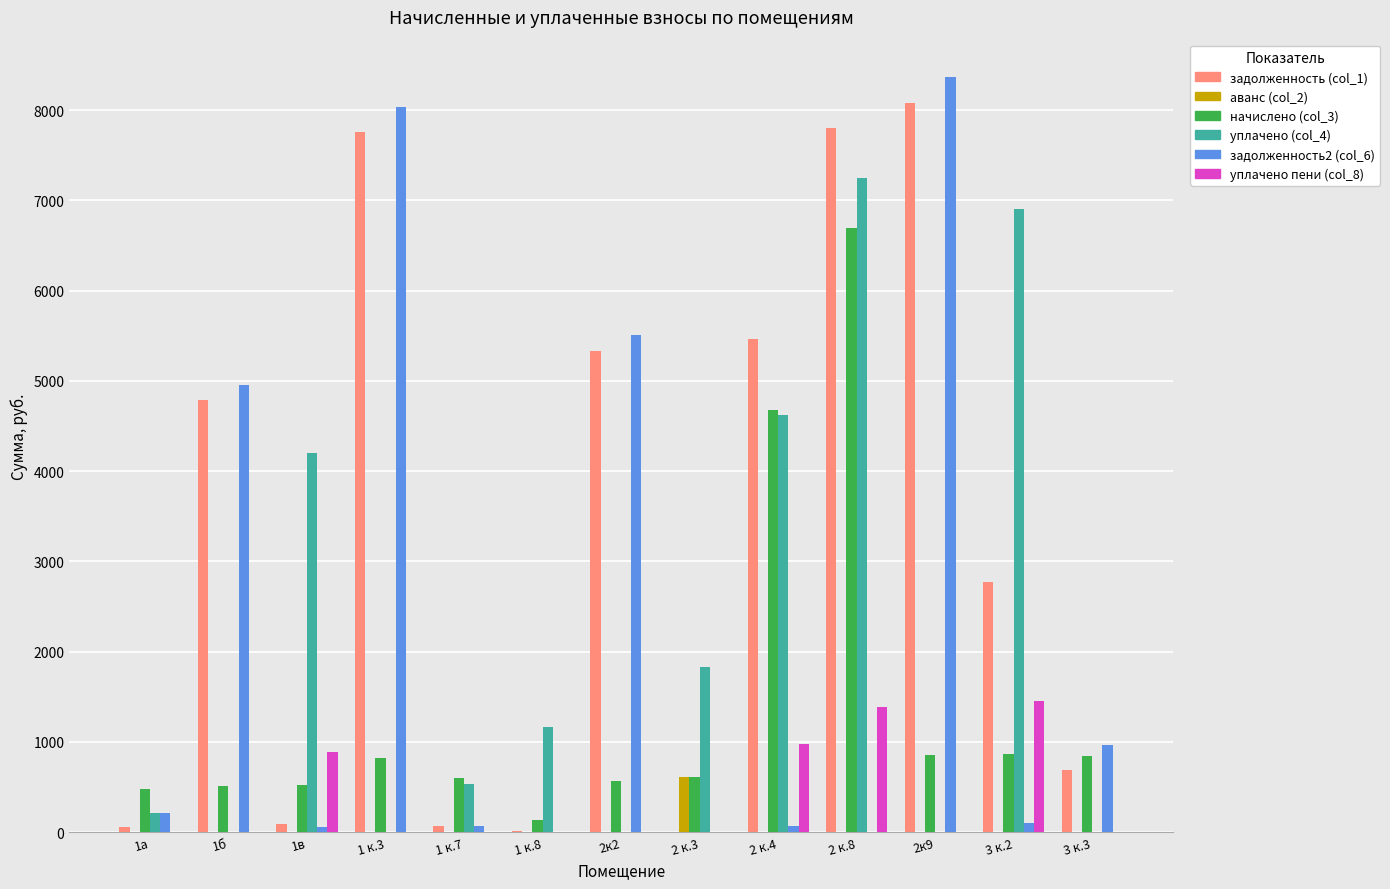

Is it true that задолженность (col_1) equals 2768.7 at 3 к.2?

True